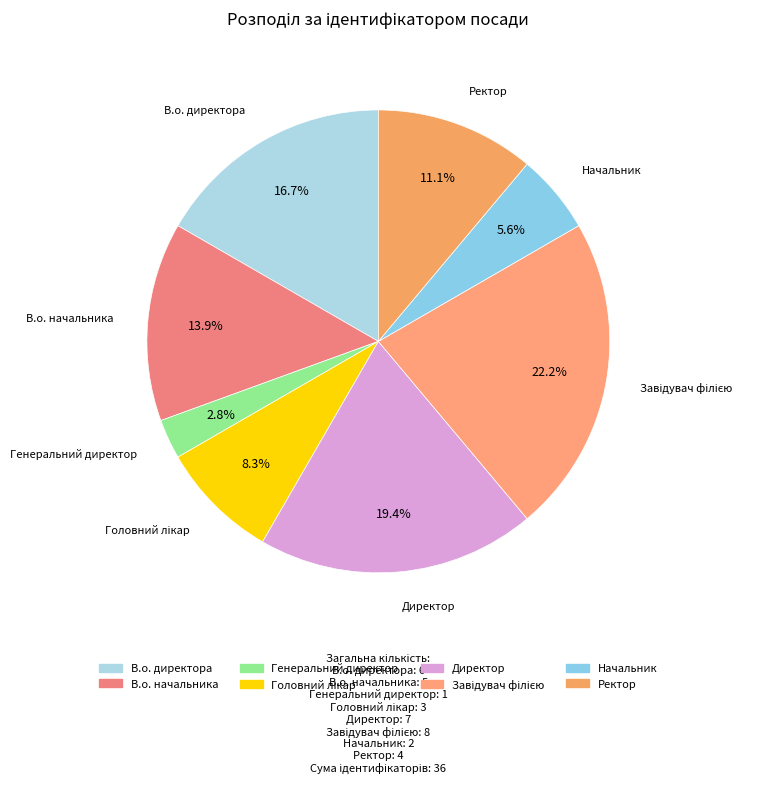

Which category has the smallest portion of the pie?

Генеральний директор